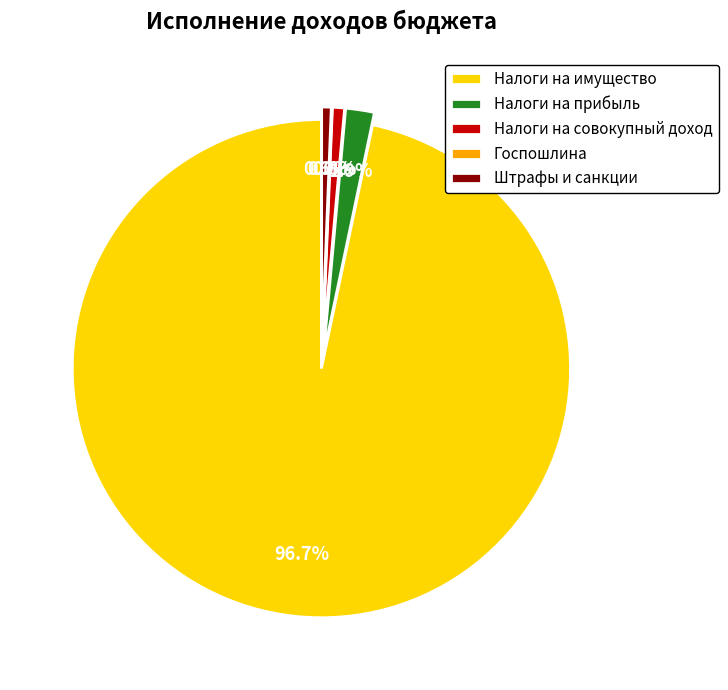

Which slice is the largest?

Налоги на имущество